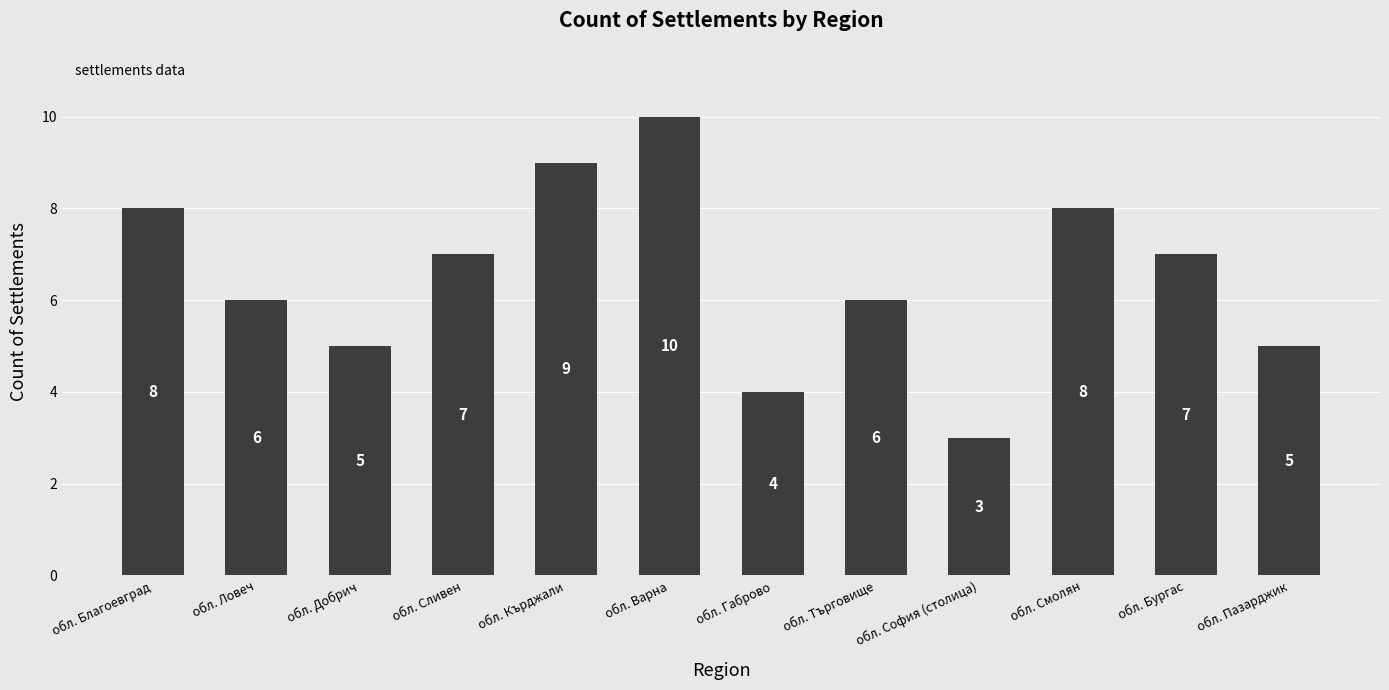

What is the ratio of the value at обл. Пазарджик to the value at обл. Варна?

0.5